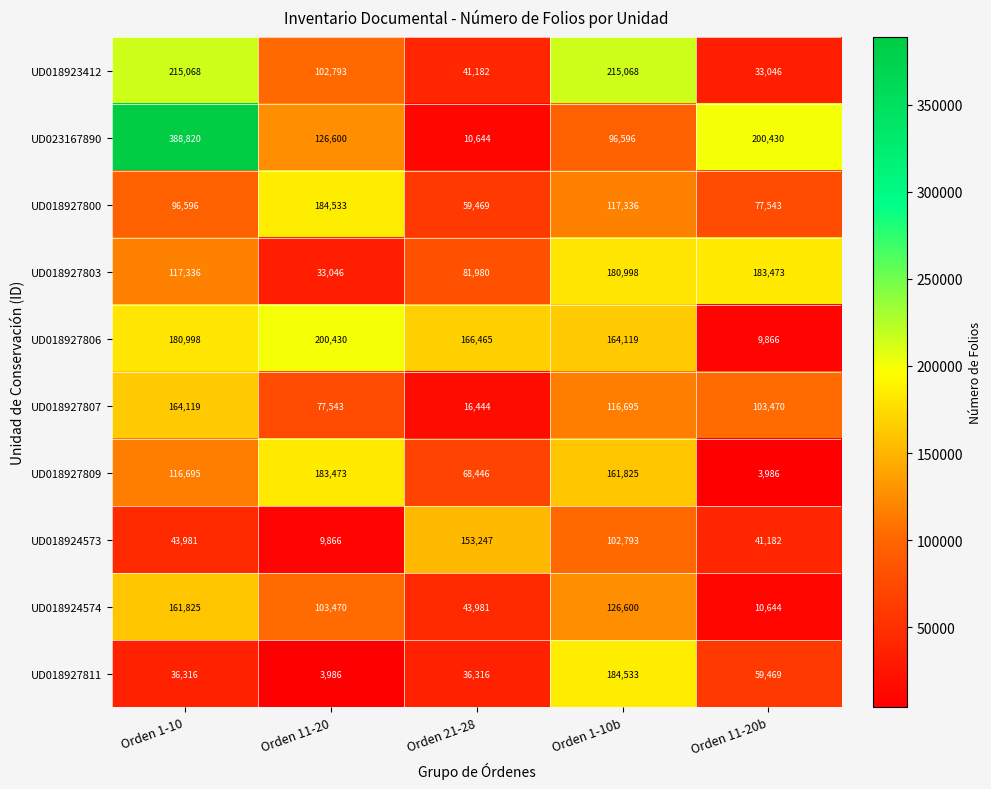

What is the difference between the highest and lowest values at Orden 11-20?

196444